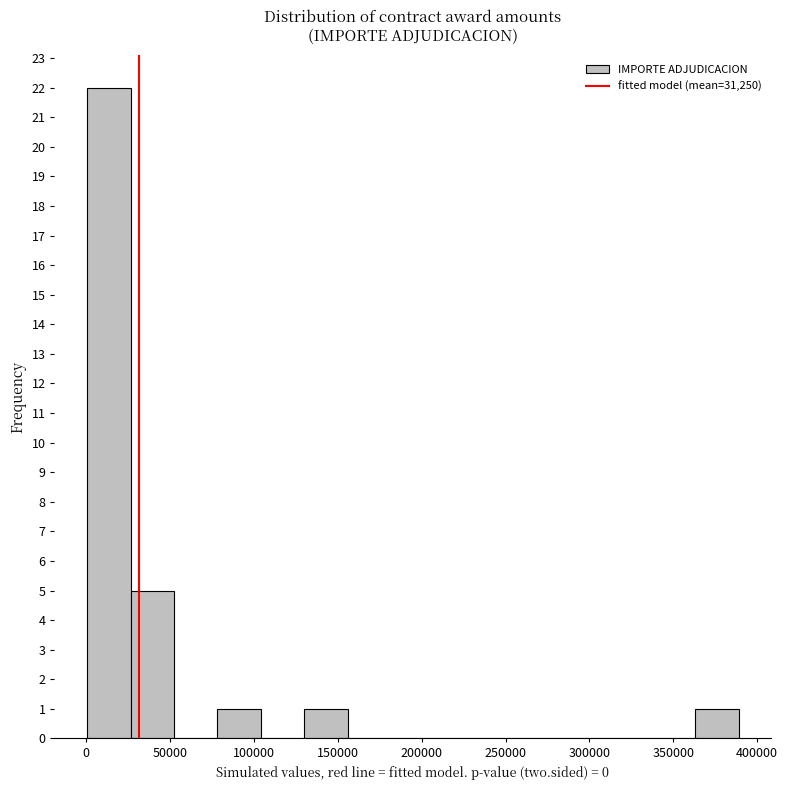

Reading left to right, transcribe this chart: for each bar, give the range it covers on the x-axis and its height. Neither the bar edges nor the heights are printed on the chart, so give them approximately, as read against the axes.

0 to 25000: 22
25000 to 50000: 5
50000 to 80000: 0
80000 to 105000: 1
105000 to 130000: 0
130000 to 155000: 1
155000 to 180000: 0
180000 to 210000: 0
210000 to 235000: 0
235000 to 260000: 0
260000 to 285000: 0
285000 to 310000: 0
310000 to 335000: 0
335000 to 365000: 0
365000 to 390000: 1